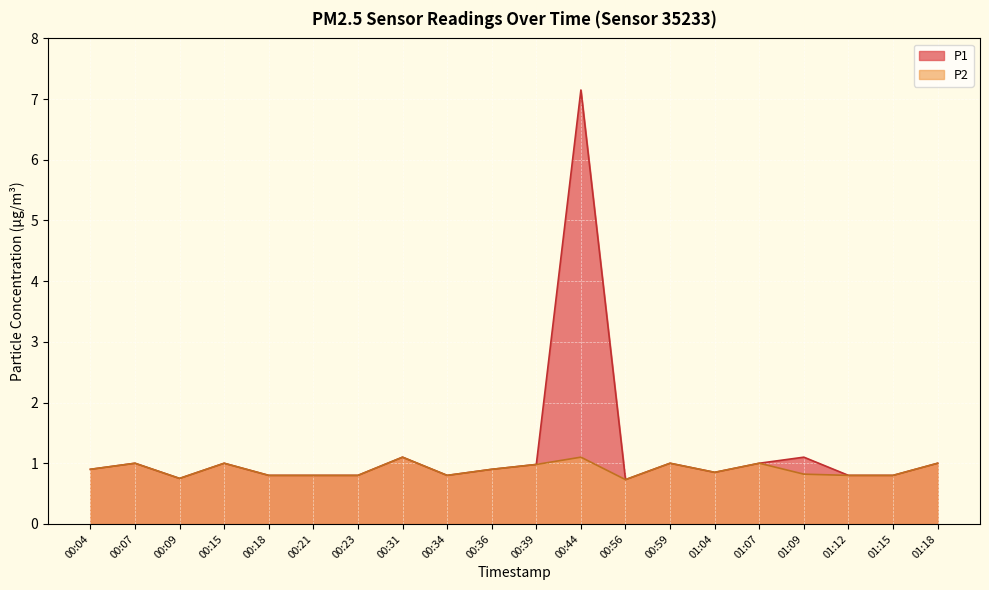

Reading left to right, list all the values displayed in this chart.

P1: 0.9	1.0	0.8	1.0	0.8	0.8	0.8	1.1	0.8	0.9	1.0	7.2	0.7	1.0	0.8	1.0	1.1	0.8	0.8	1.0
P2: 0.9	1.0	0.8	1.0	0.8	0.8	0.8	1.1	0.8	0.9	1.0	1.1	0.7	1.0	0.8	1.0	0.8	0.8	0.8	1.0